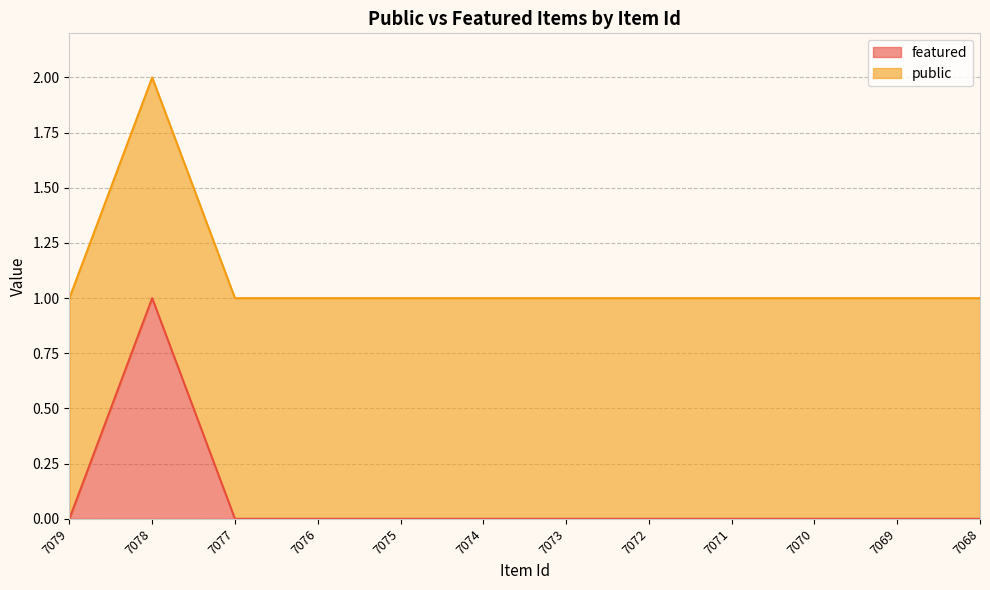

Reading right to left, what are all the values shown in this chart?

7068=1	7069=1	7070=1	7071=1	7072=1	7073=1	7074=1	7075=1	7076=1	7077=1	7078=2	7079=1